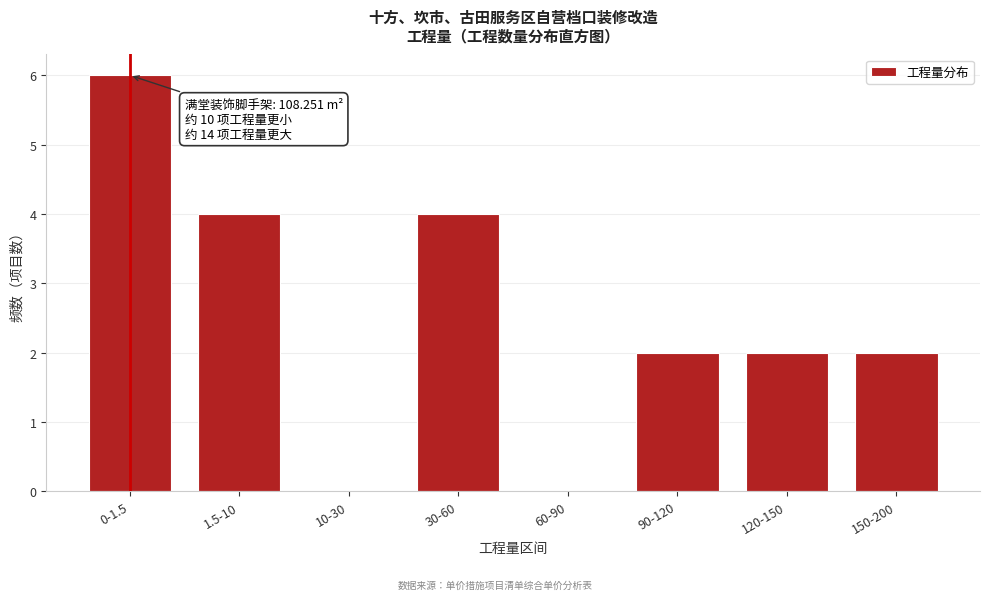

Reading left to right, list all the values displayed in this chart.

0-1.5=6	1.5-10=4	10-30=0	30-60=4	60-90=0	90-120=2	120-150=2	150-200=2